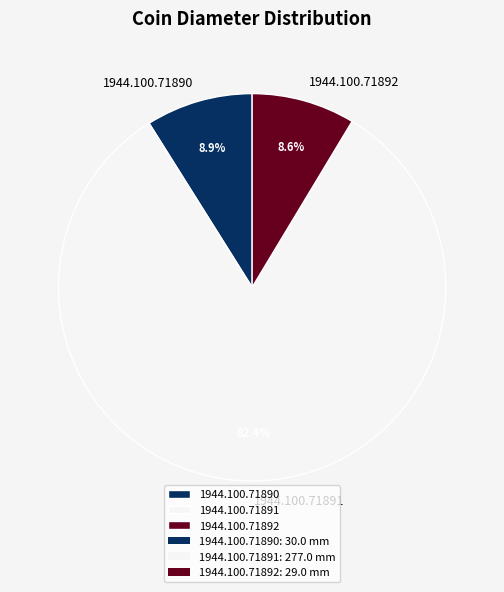

Which slice is the largest?

1944.100.71891